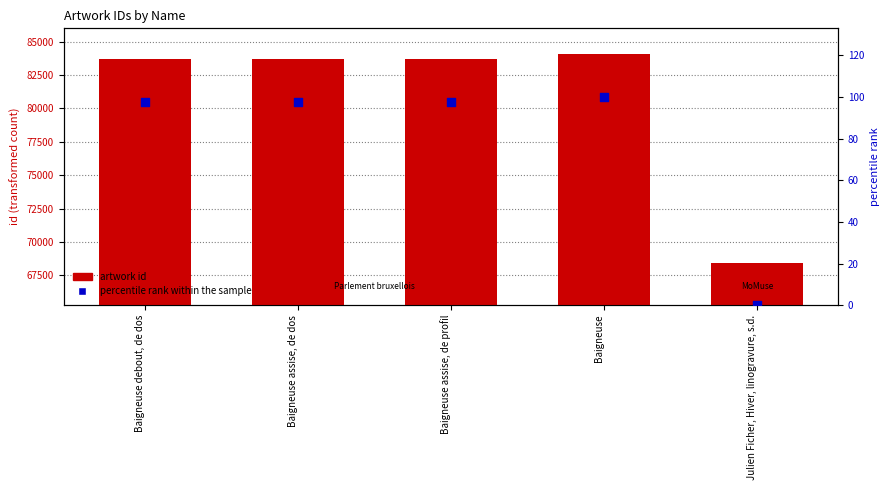

At which category is the sum across all series the highest?

Baigneuse